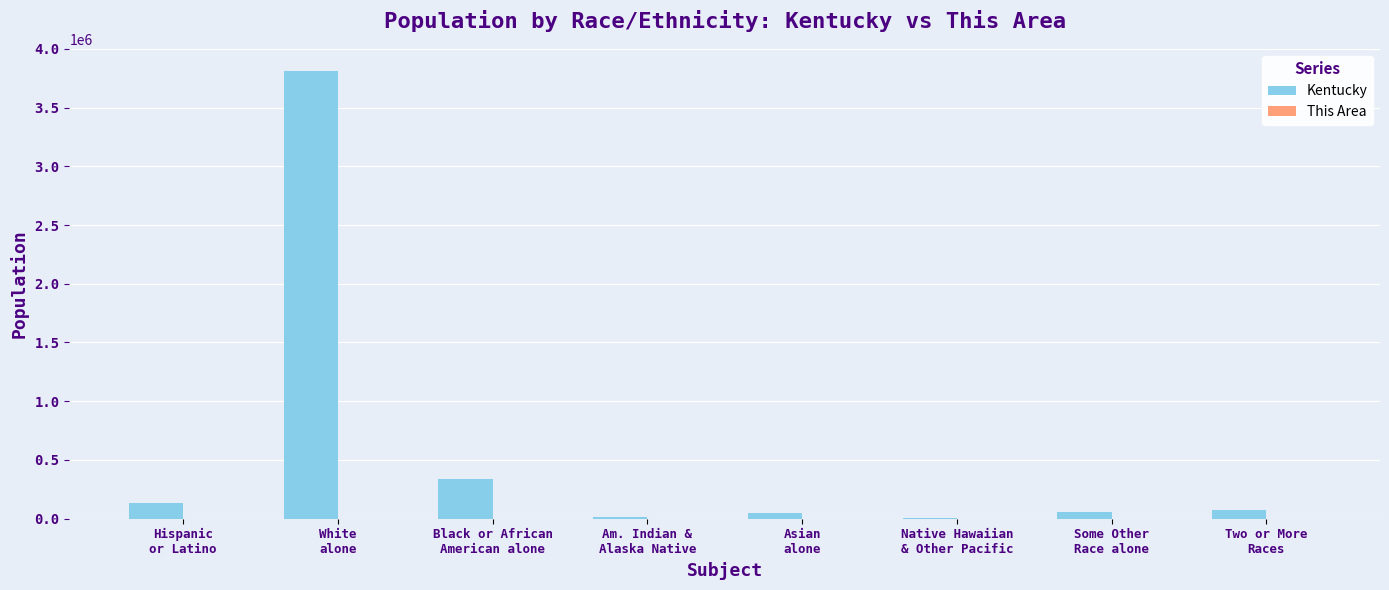

What is the greatest value displayed?

3809537